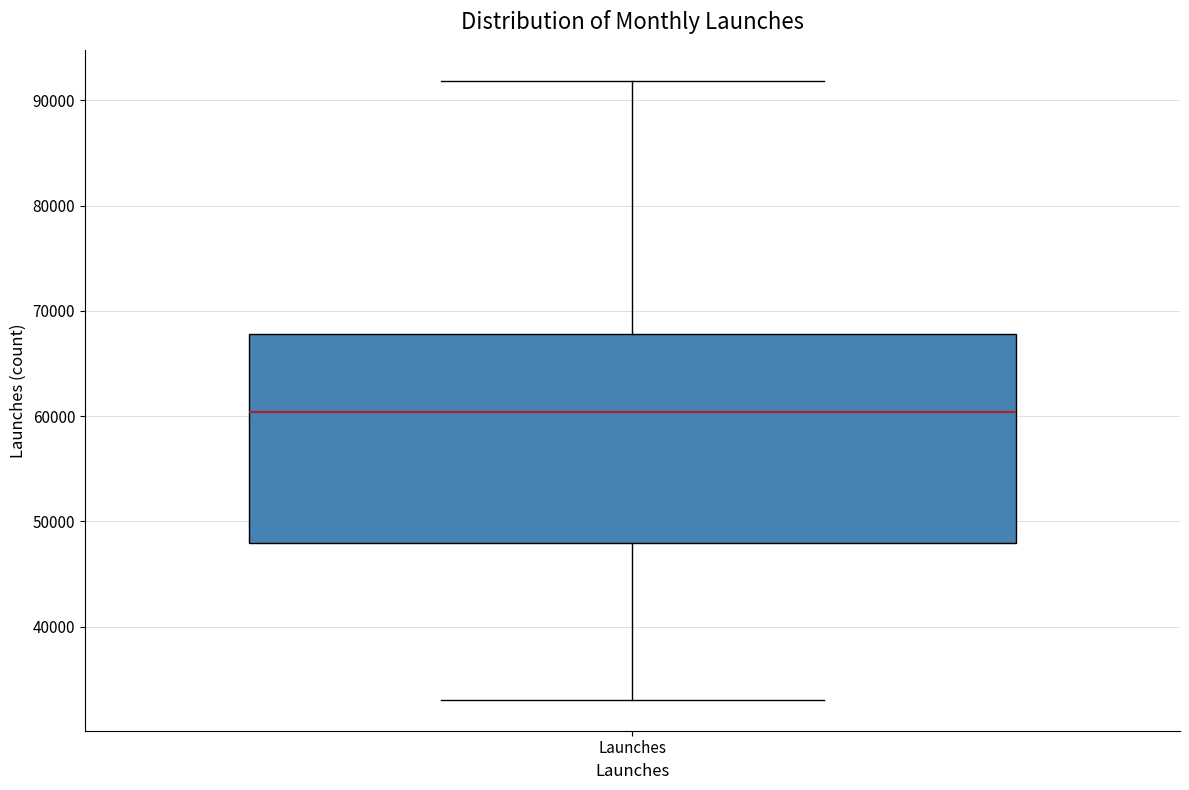

Read this box plot against the y-axis: the position of the median line, the range covered by the box, and the ends of both whiskers. The values are not printed on the chart, so give them approximately, as read against the axis.

median 60000, box 48000 to 68000, whiskers 33000 to 92000